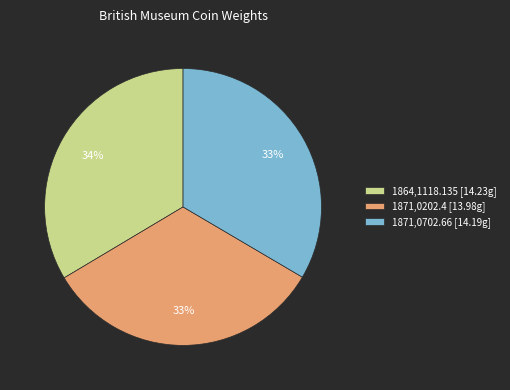

Approximately how many times larger is the value at 1871,0702.66 [14.19g] compared to 1871,0202.4 [13.98g]?

1.0